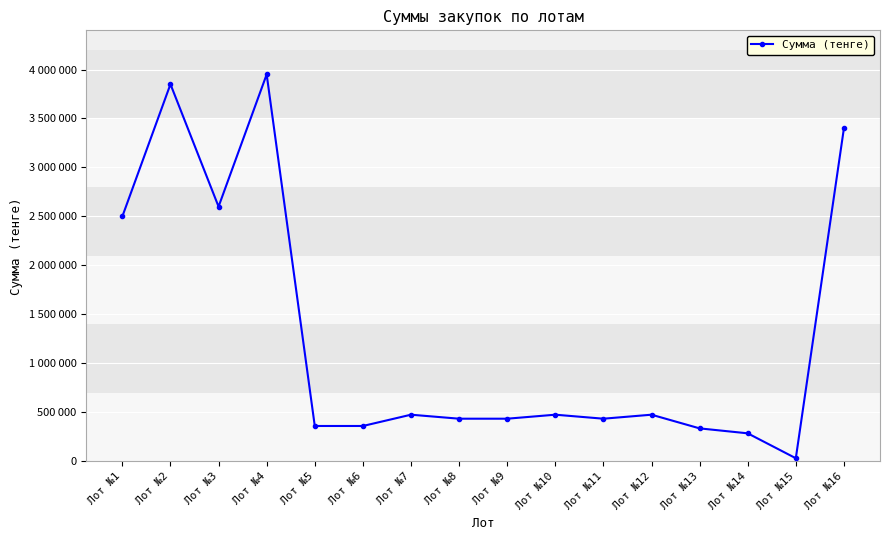

Which has a higher value, Лот №15 or Лот №1?

Лот №1